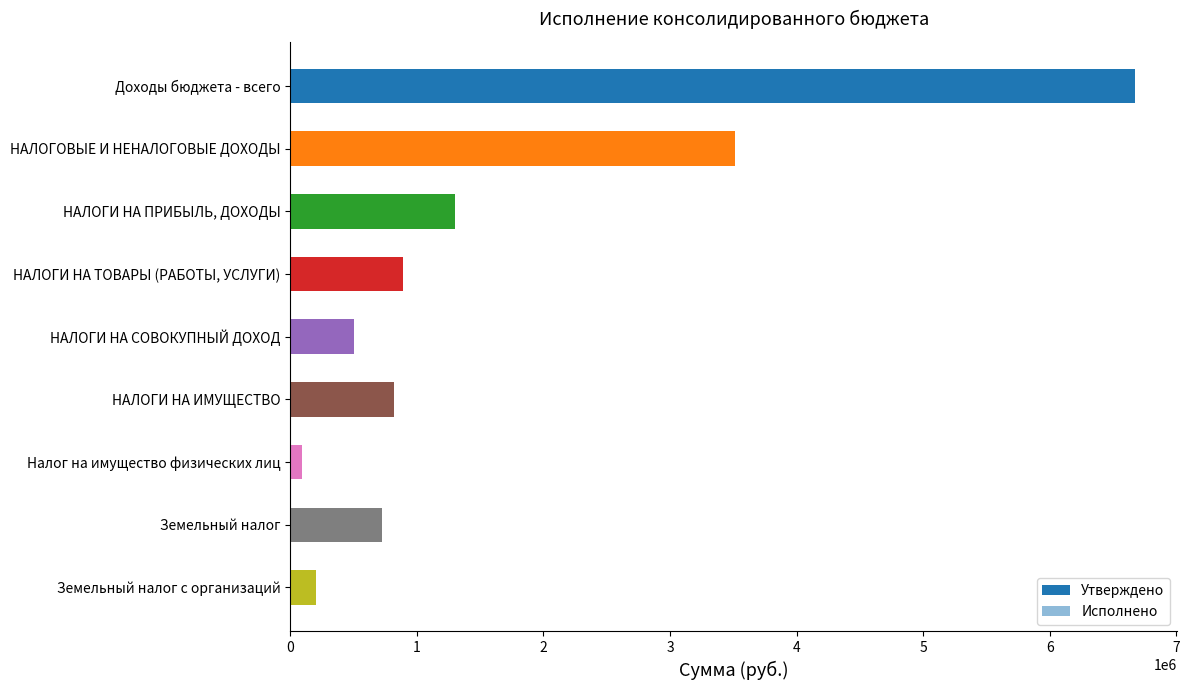

Are the bars grouped side by side (vs. stacked)?

Yes